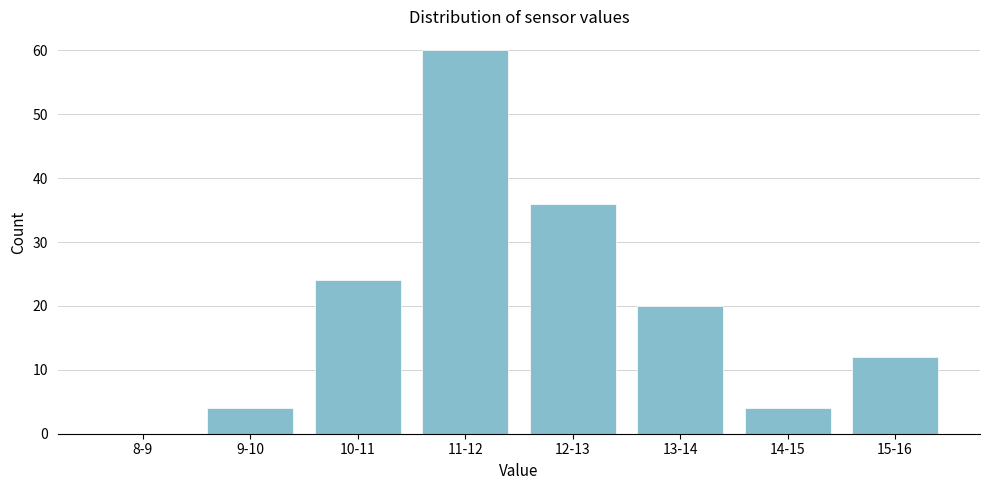

Reading right to left, what are all the values shown in this chart?

15-16=12	14-15=4	13-14=20	12-13=36	11-12=60	10-11=24	9-10=4	8-9=0